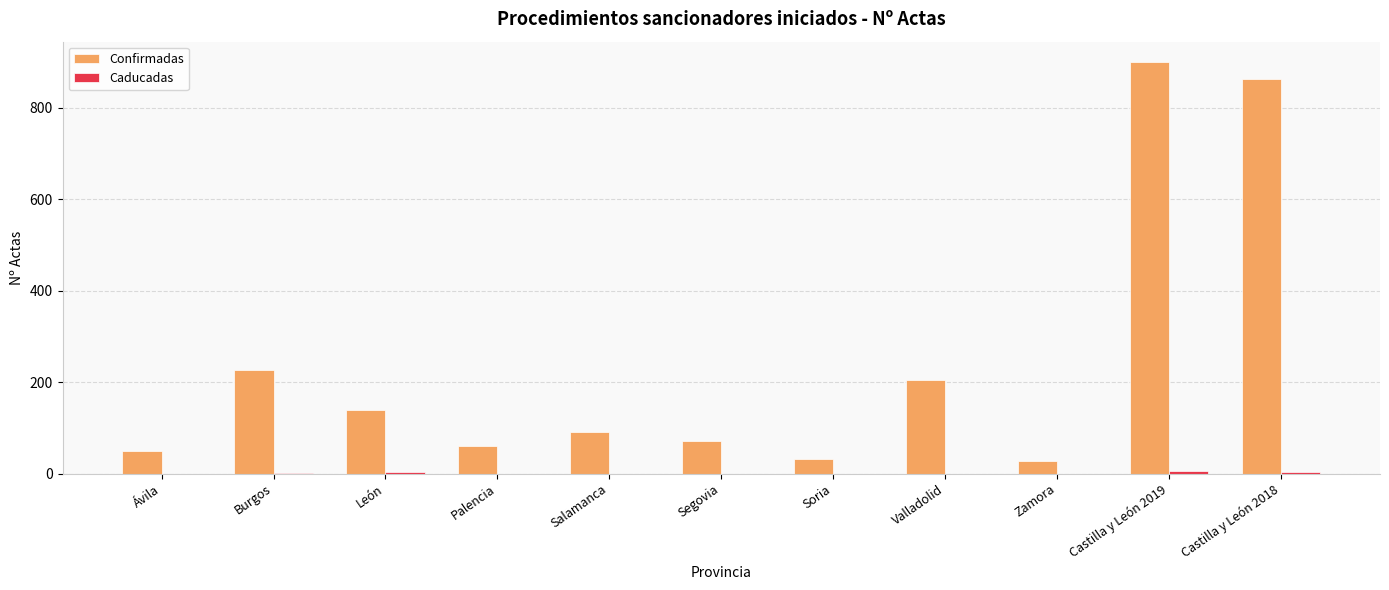

True or false: Confirmadas has a value of 138 at León.

True